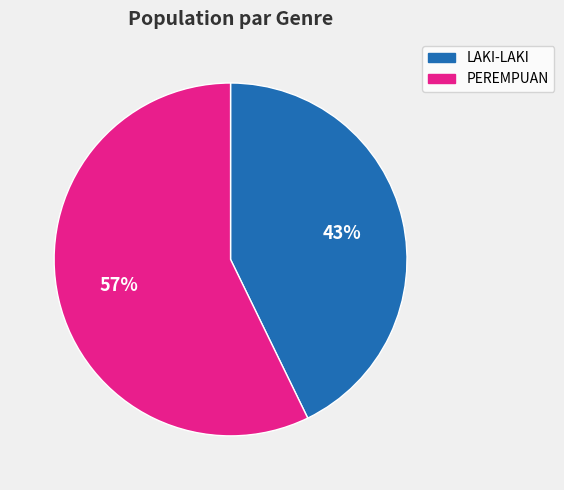

To the nearest percent, what is the average slice percentage?

50%